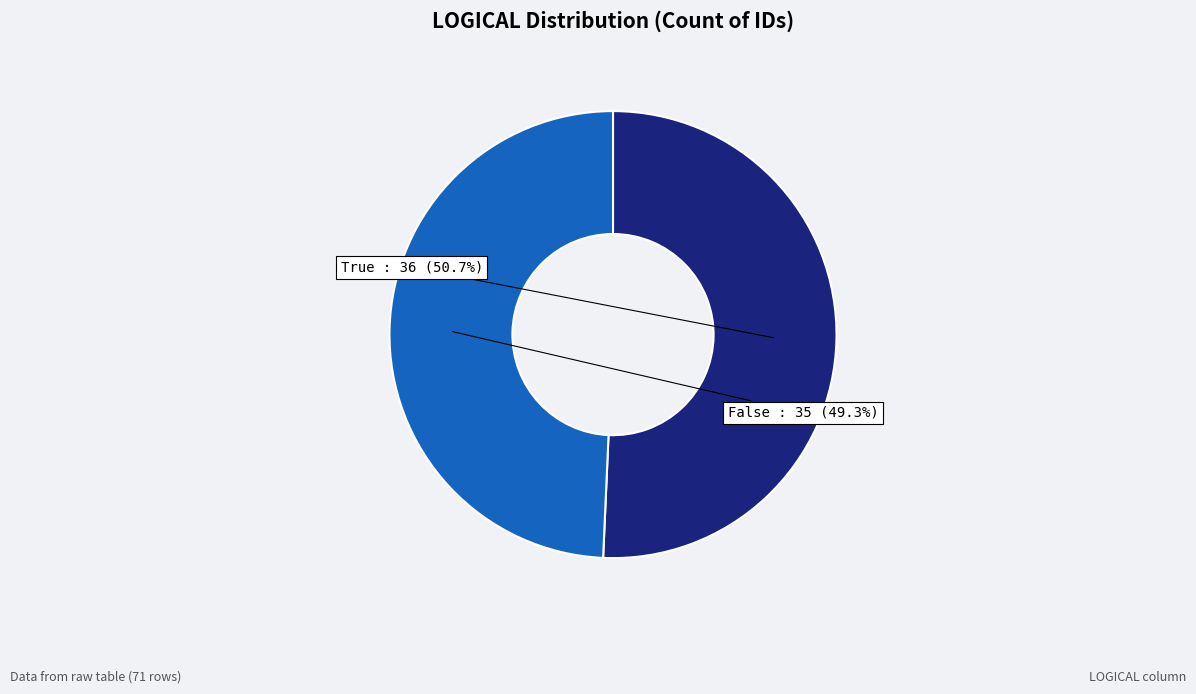

To the nearest percent, what percentage of the pie is True?

51%